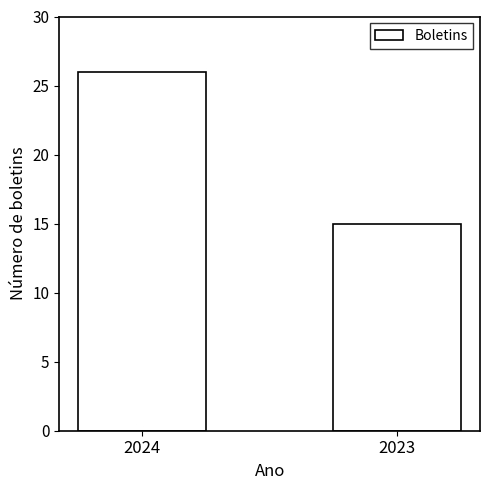

Which label corresponds to the smallest value in the chart?

2023